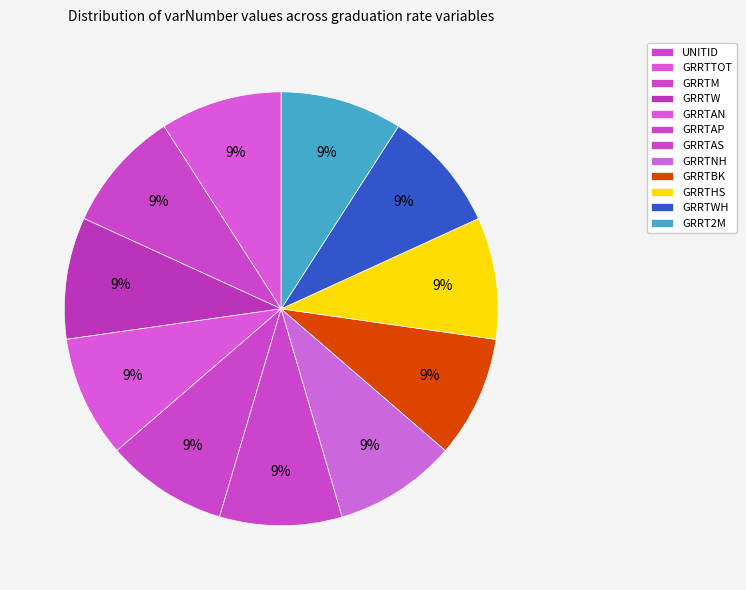

What percentage is the GRRTHS slice, to the nearest percent?

9%